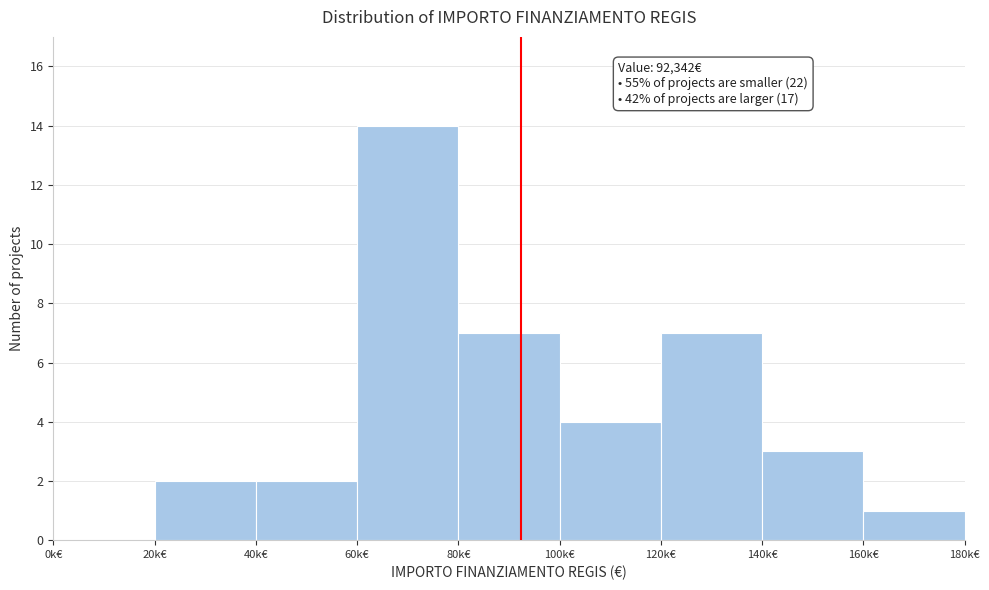

Reading left to right, list all the values displayed in this chart.

0k€=0	20k€=2	40k€=2	60k€=14	80k€=7	100k€=4	120k€=7	140k€=3	160k€=1